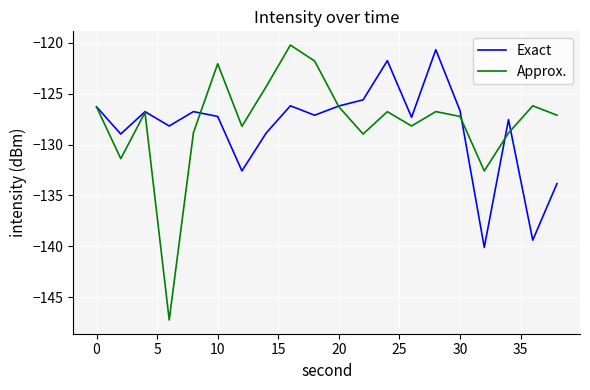

Which series has the largest total across all categories?

Approx.